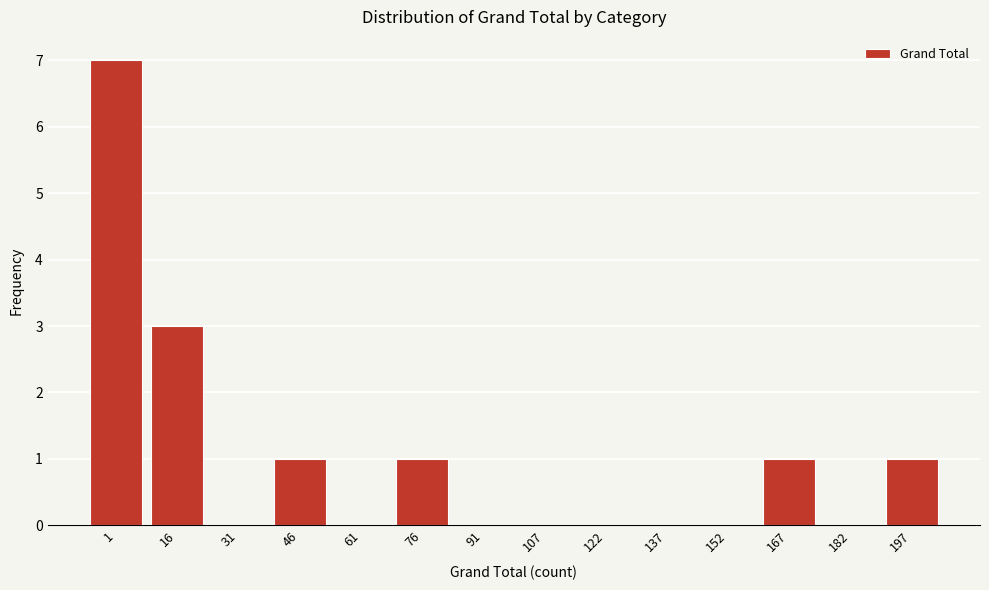

Reading left to right, list all the values displayed in this chart.

1=7	16=3	31=0	46=1	61=0	76=1	91=0	107=0	122=0	137=0	152=0	167=1	182=0	197=1